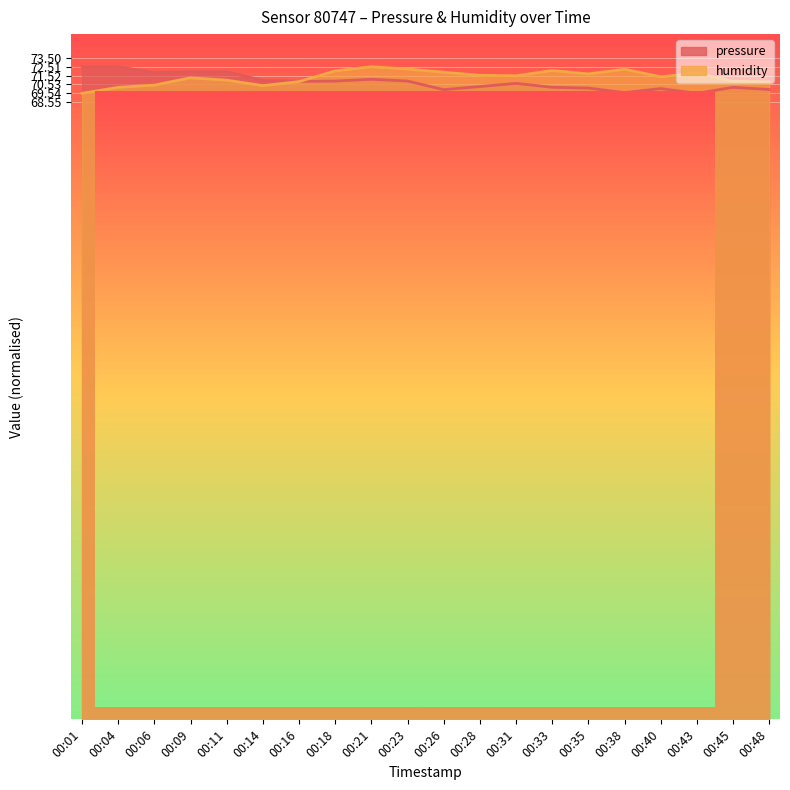

True or false: humidity has a value of 98.9 at 00:48.

False